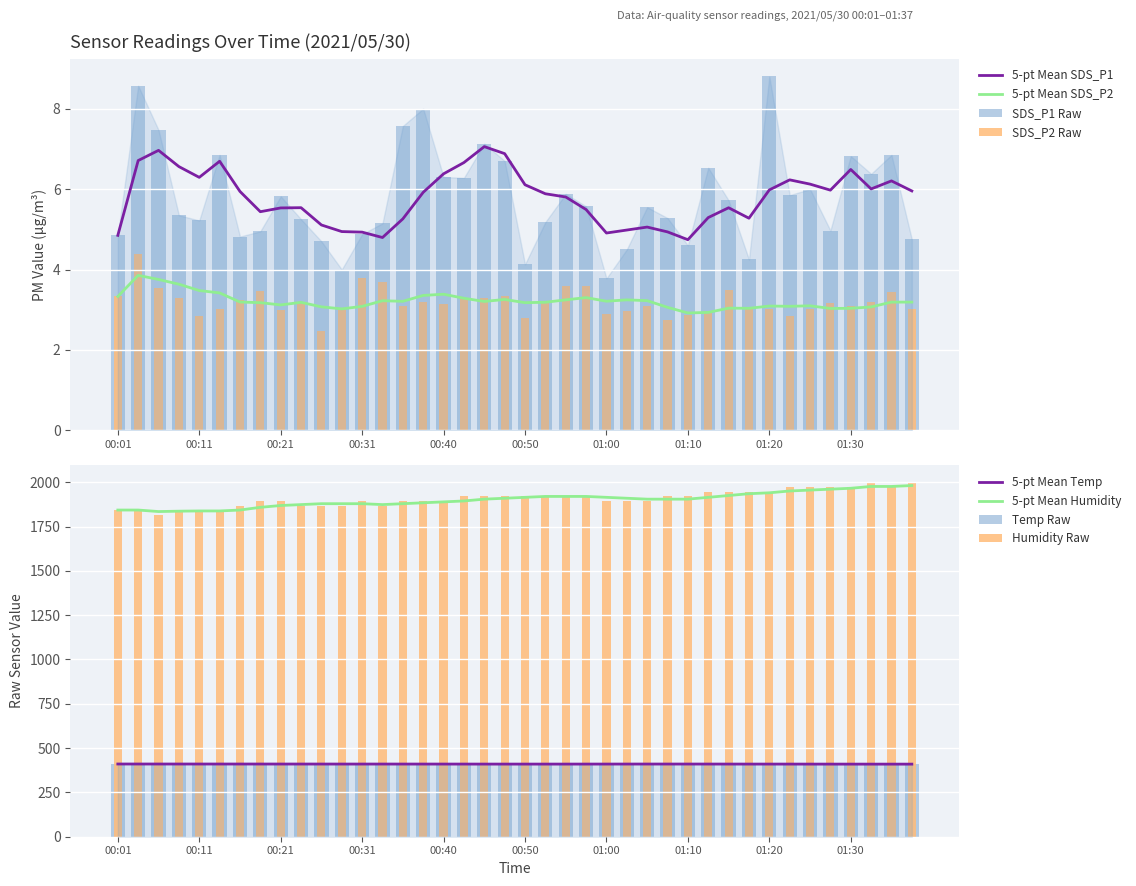

True or false: 5-pt Mean SDS_P2 and 5-pt Mean SDS_P1 cross at least once.

False